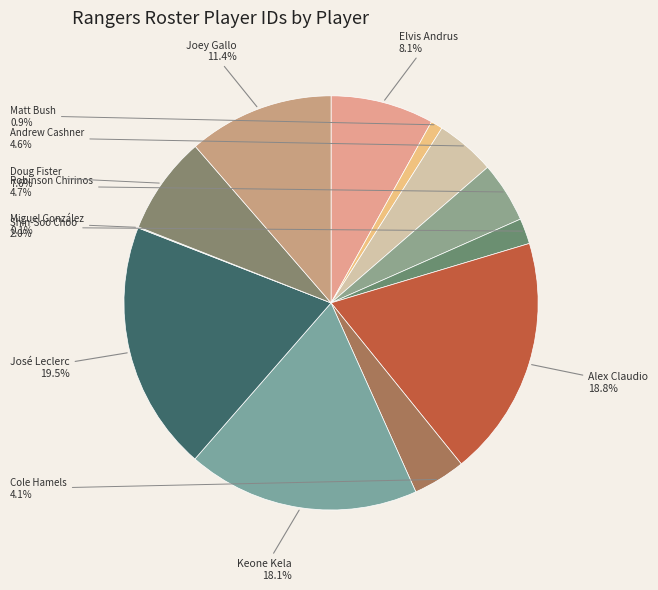

Does any single category account for the majority?

No